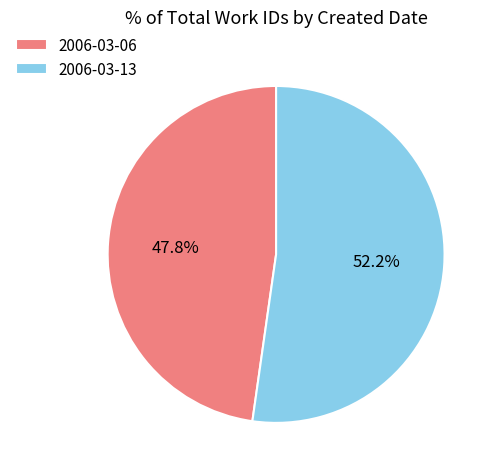

Which slice is the largest?

2006-03-13